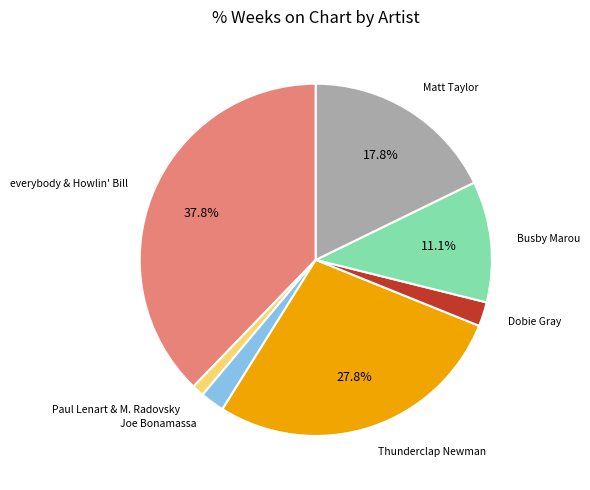

Does any single category account for the majority?

No